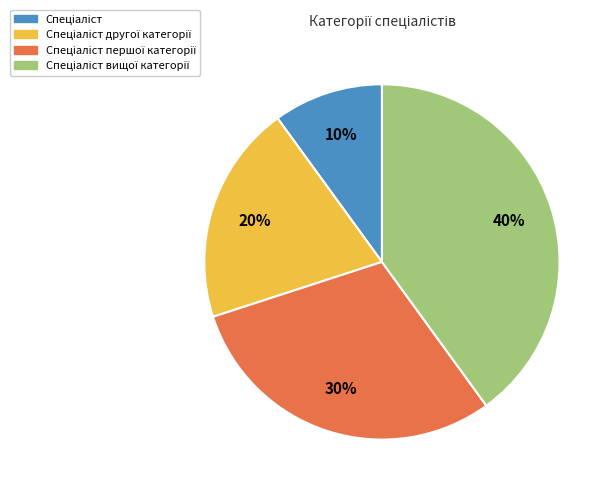

To the nearest percent, what is the difference between the largest and smallest slice percentages?

30%